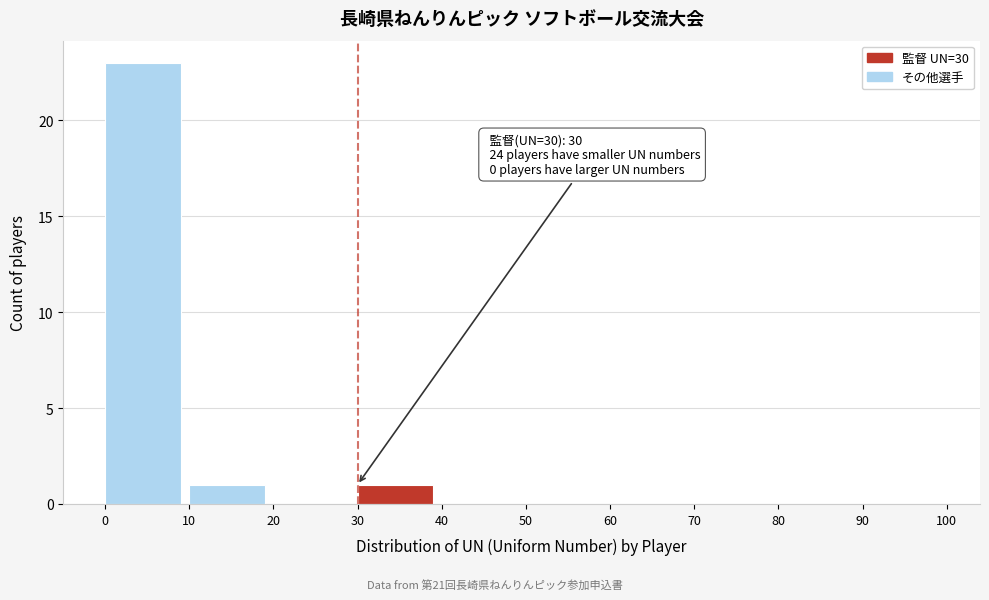

Which range on the x-axis has the tallest bar?

0 to 10